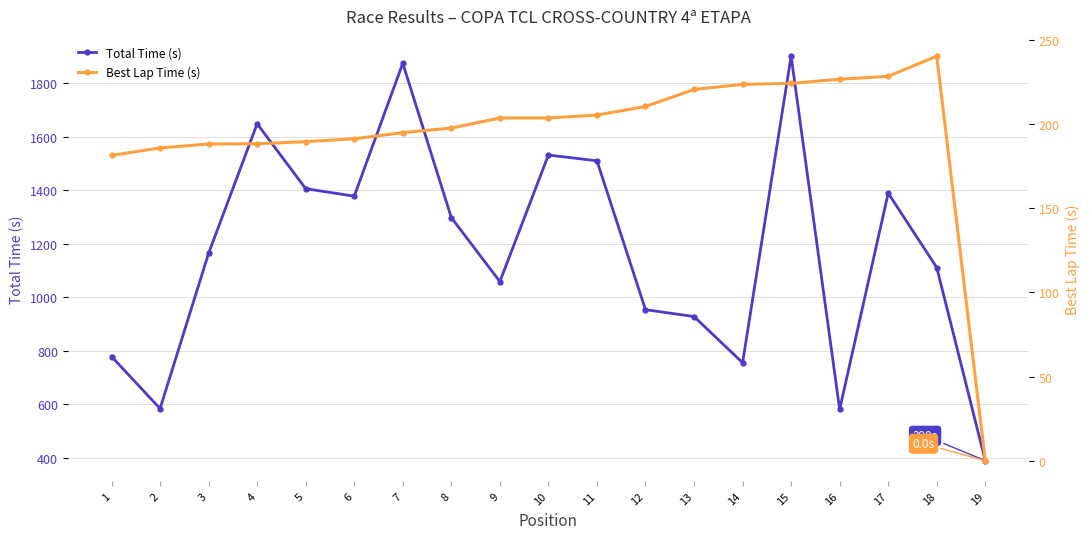

Reading left to right, list all the values displayed in this chart.

Total Time (s): 1=778.7	2=584.2	3=1164.1	4=1647.8	5=1405.3	6=1377.4	7=1873.5	8=1297.4	9=1058.4	10=1531.0	11=1509.4	12=953.5	13=928.0	14=755.4	15=1900.3	16=581.3	17=1388.6	18=1110.9	19=389.8
Best Lap Time (s): 1=181.4	2=185.8	3=188.2	4=188.3	5=189.6	6=191.3	7=194.9	8=197.7	9=203.6	10=203.6	11=205.4	12=210.5	13=220.6	14=223.6	15=224.2	16=226.7	17=228.4	18=240.4	19=0.0